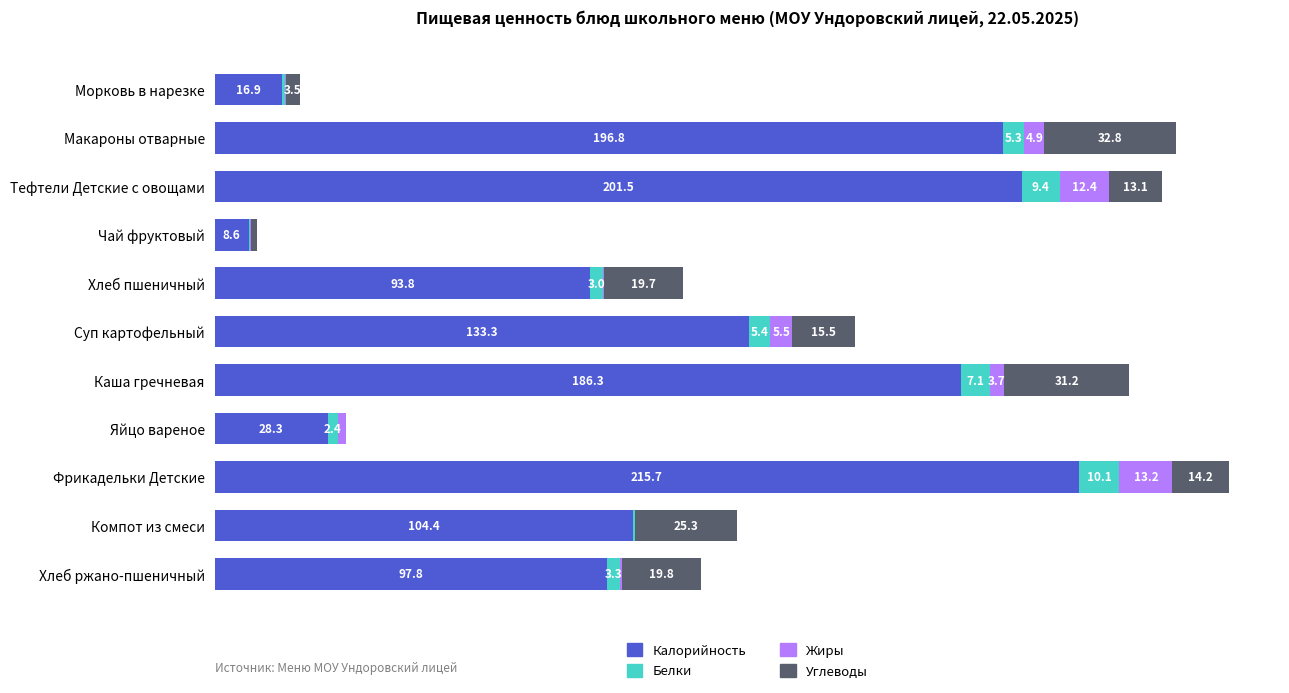

At which category is the sum across all series the highest?

Фрикадельки Детские